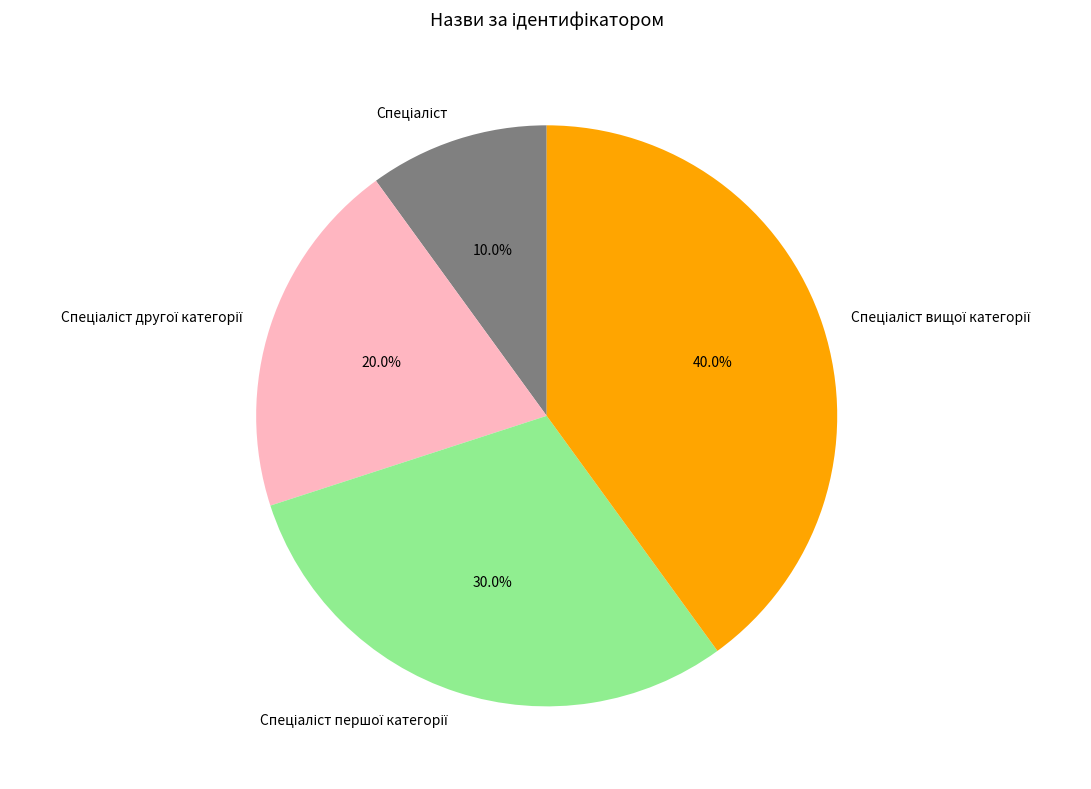

Is there any slice that represents more than half of the pie?

No